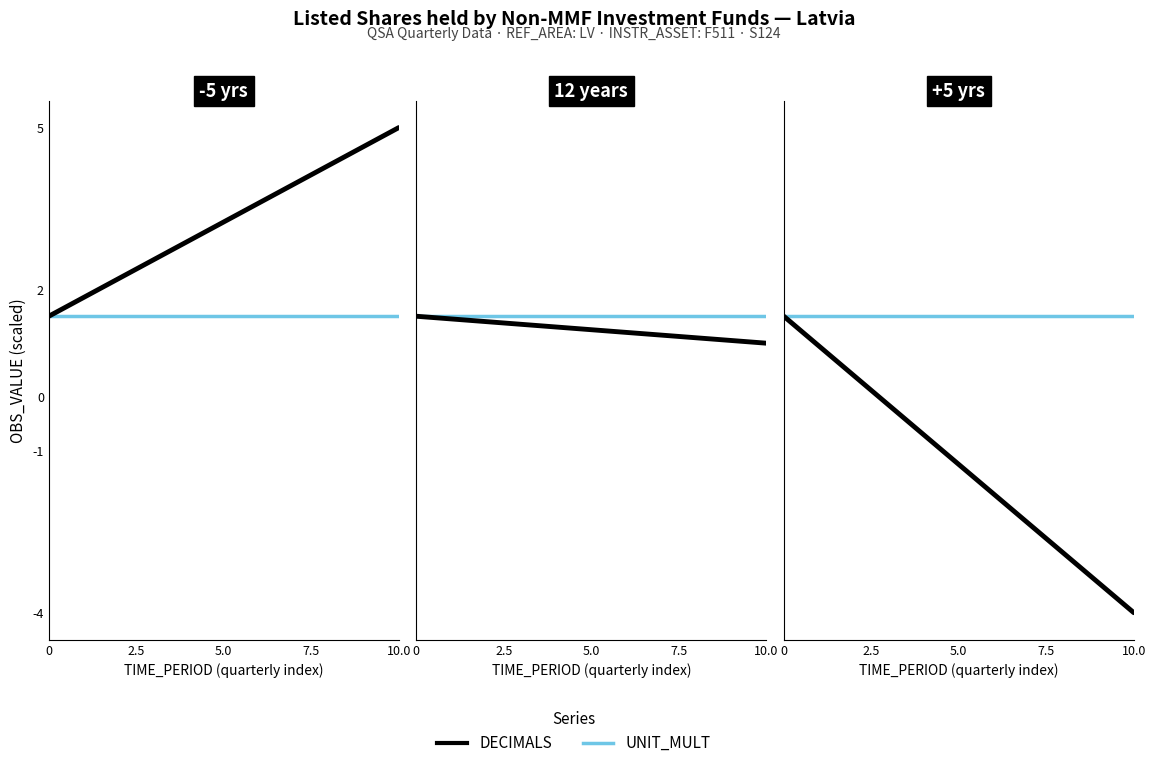

Count the number of categories in the chart.

7